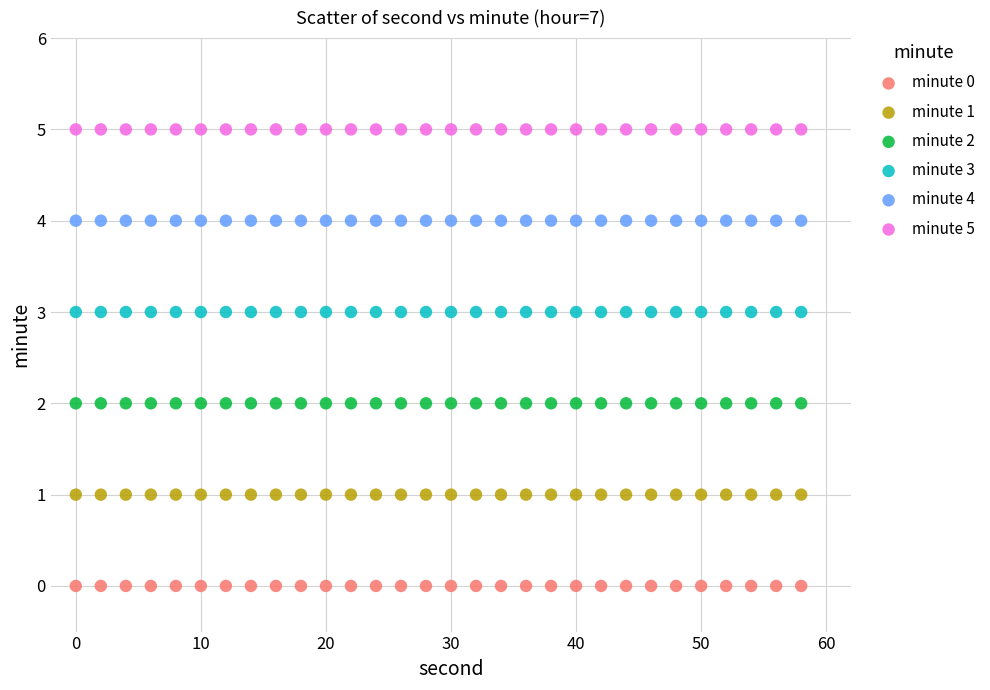

Which series reaches the minimum Y coordinate?

minute 0